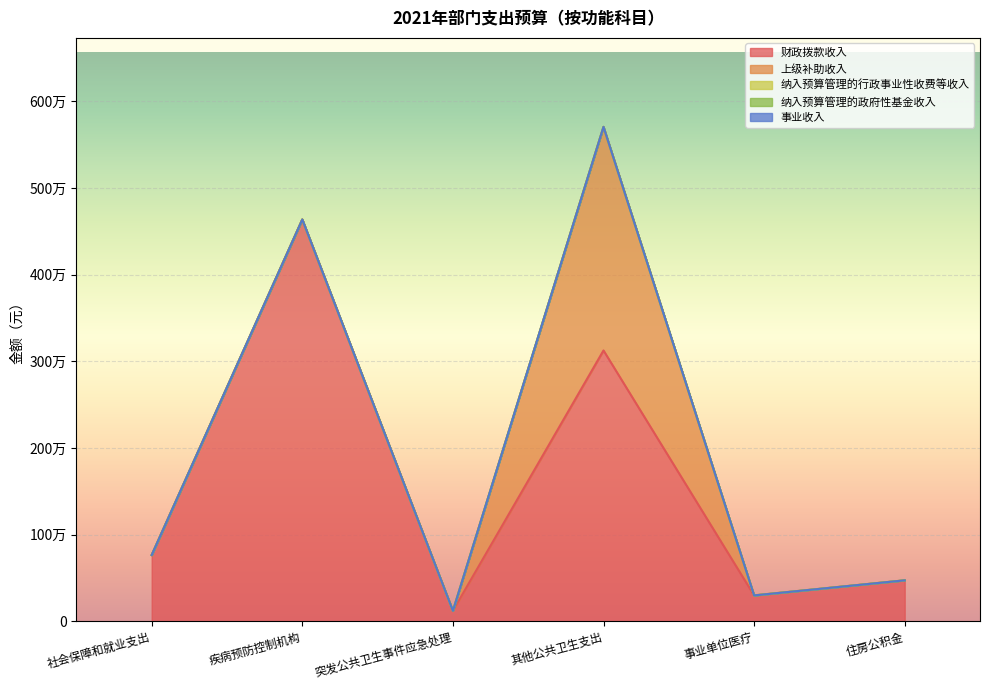

True or false: 上级补助收入 and 财政拨款收入 intersect in this chart.

False